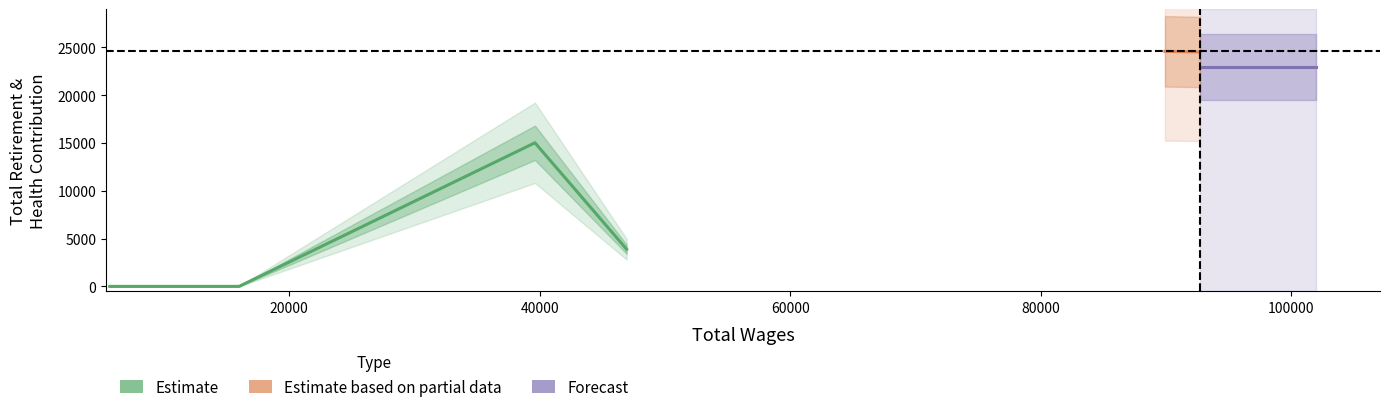

At which label is the value closest to 12291?

39611